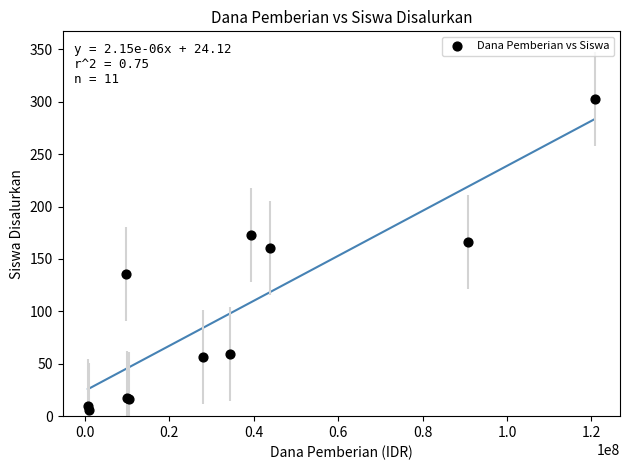

What Y value in the scatter plot is closest to 154?

160